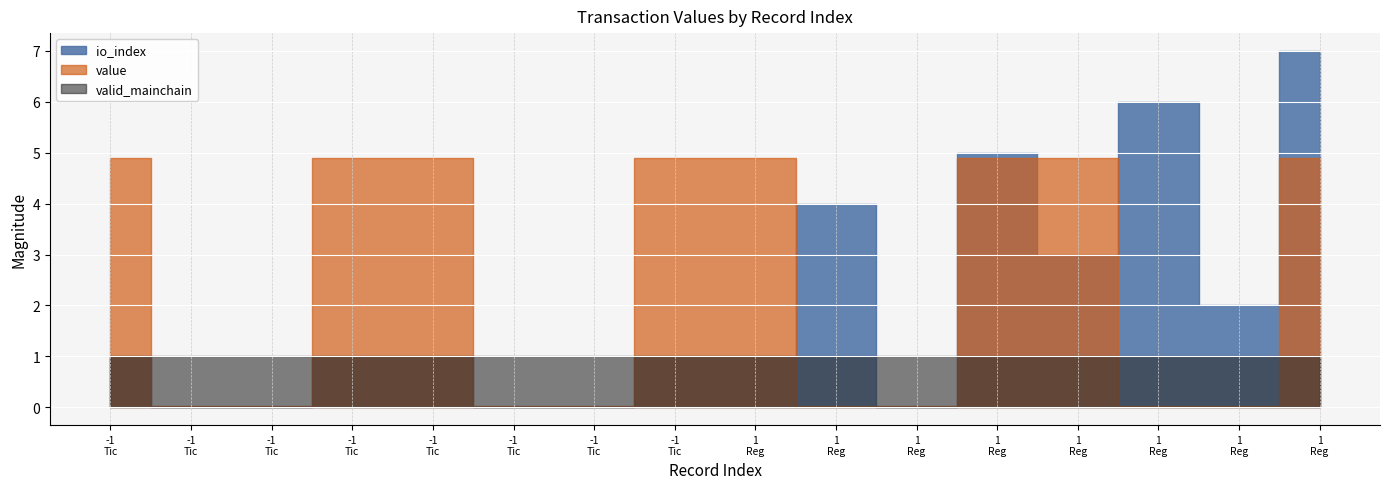

Does the chart display data point markers on the line(s)?

No